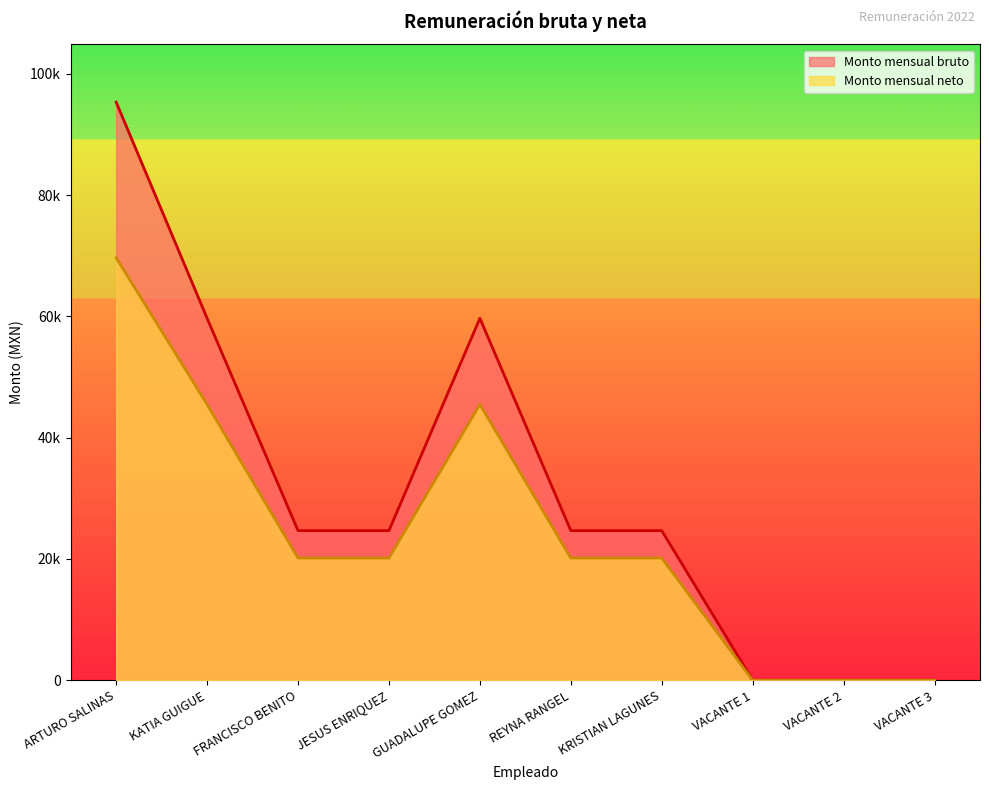

Between ARTURO SALINAS and KATIA GUIGUE, which series saw the biggest shift?

Monto mensual bruto